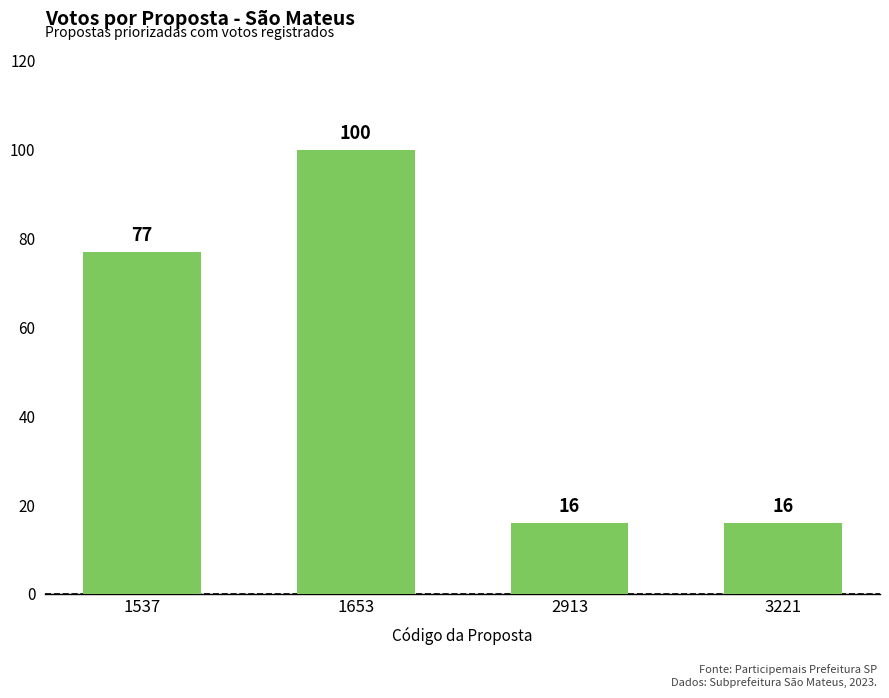

What is the change in value from 1653 to 2913?

-84